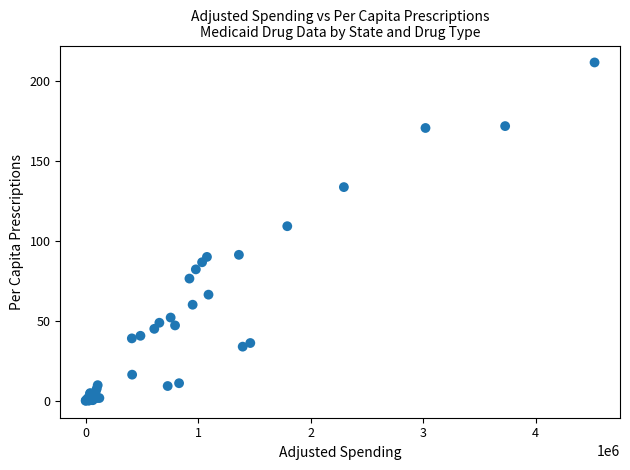

What Y value in the scatter plot is closest to 105?

109.4